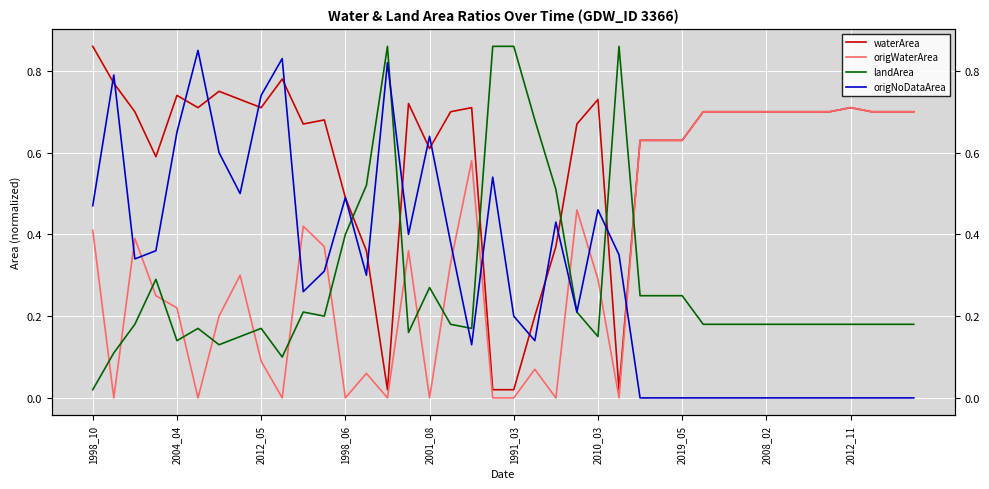

What is the total value across all series at 2001_08?

1.5